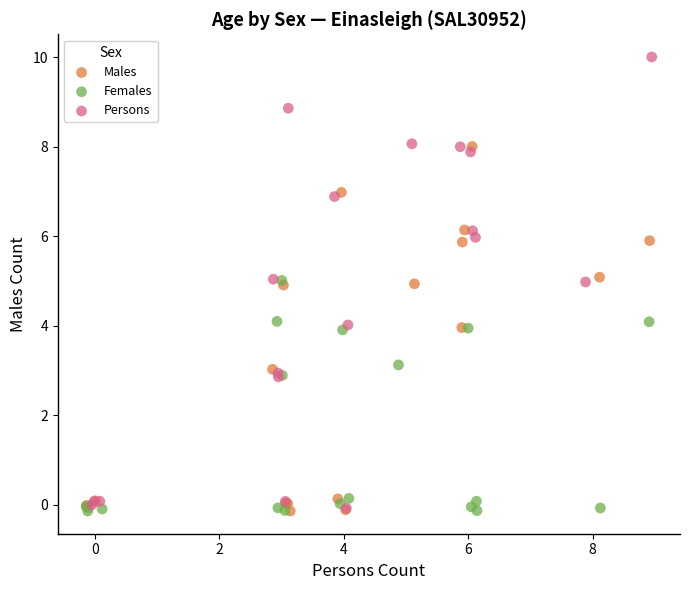

Which series contains the highest Y value?

Persons